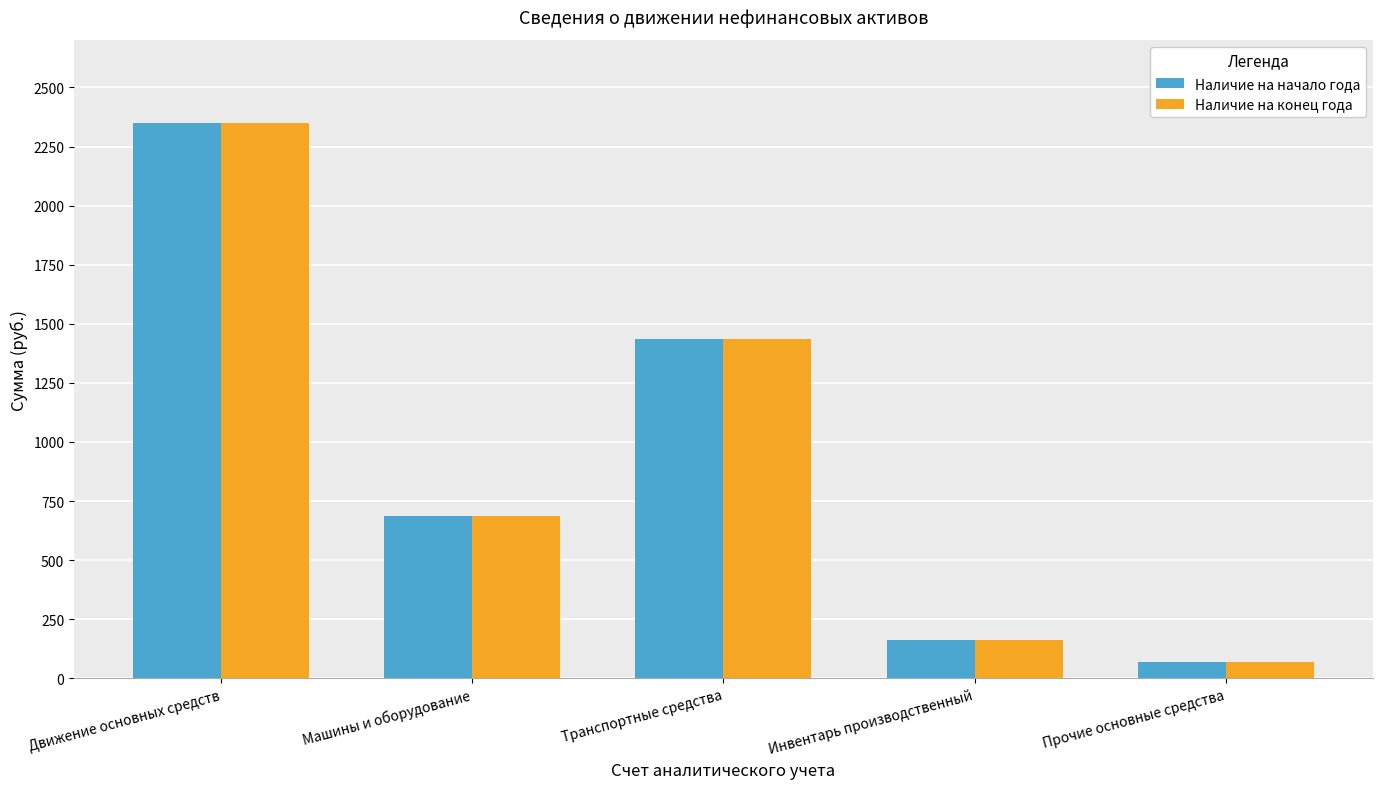

Does the chart contain stacked bars?

No